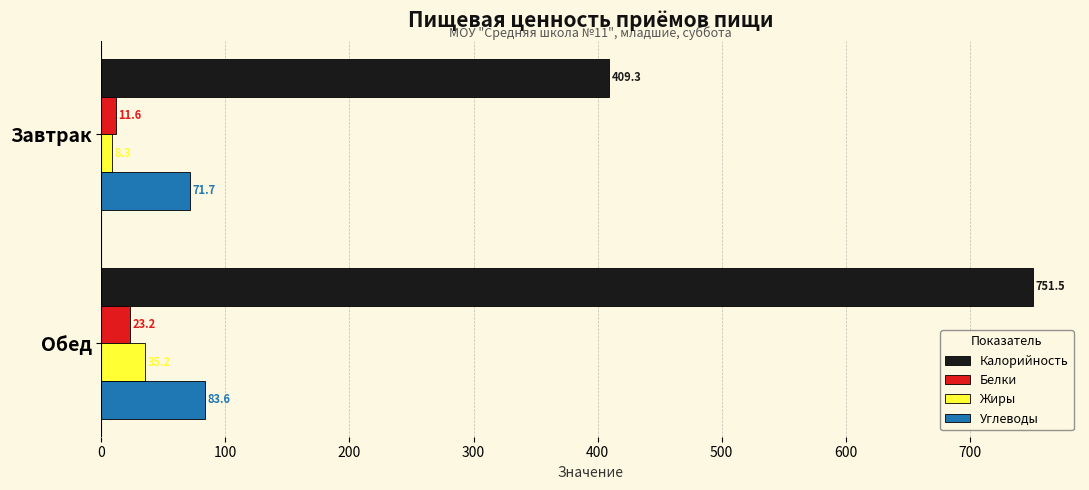

What is the approximate value of Белки at Завтрак?

11.6